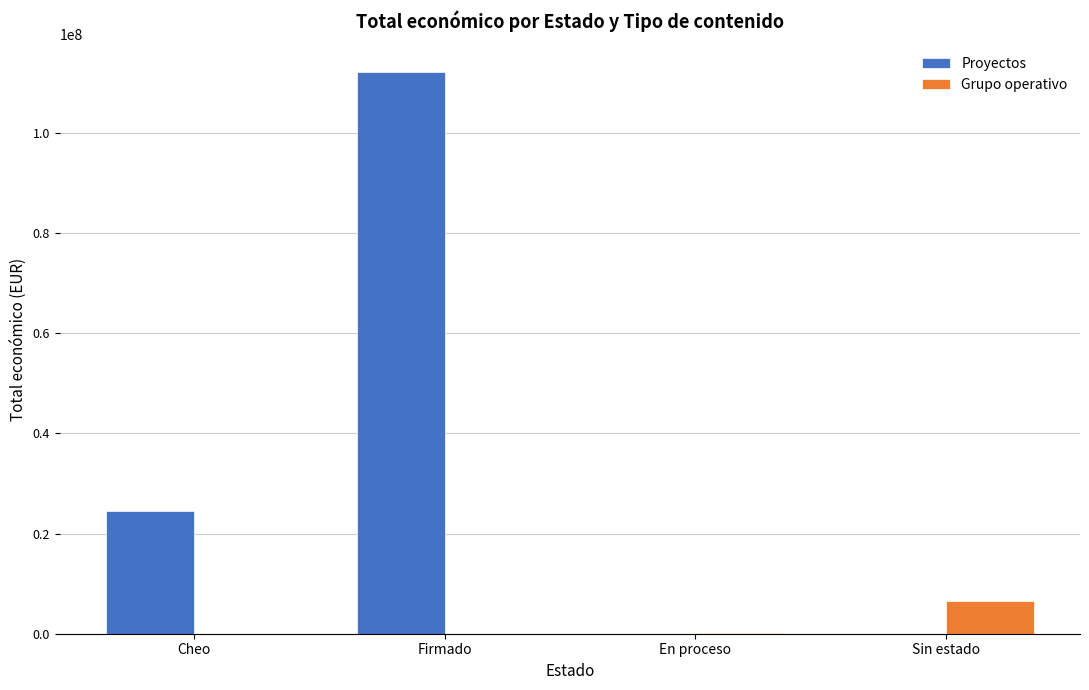

What is the sum of all Proyectos values?

136578377